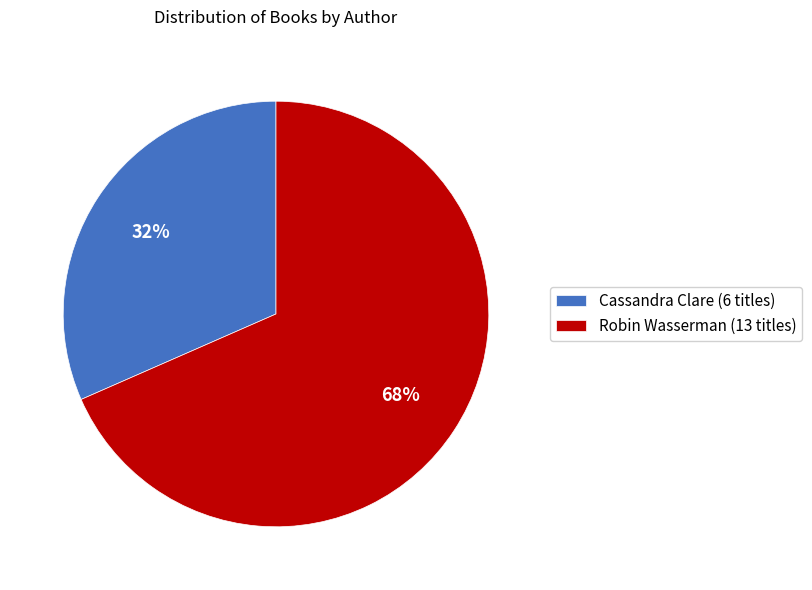

Count the number of slices in the pie.

2